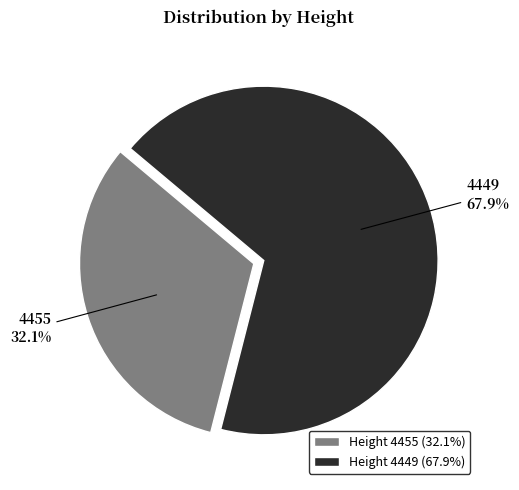

Is there a majority slice in this chart?

Yes